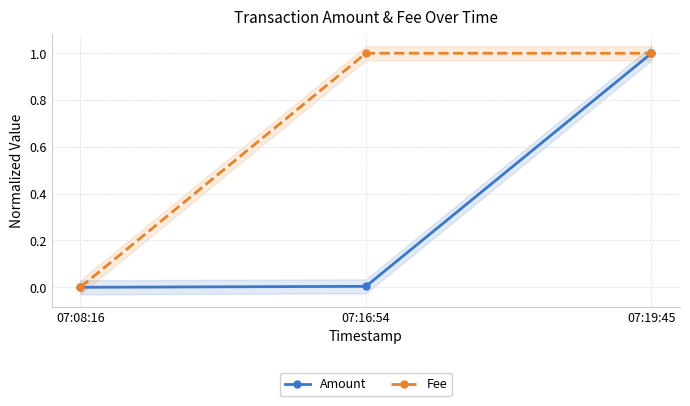

What is the label of the 2nd point from the right?

07:16:54